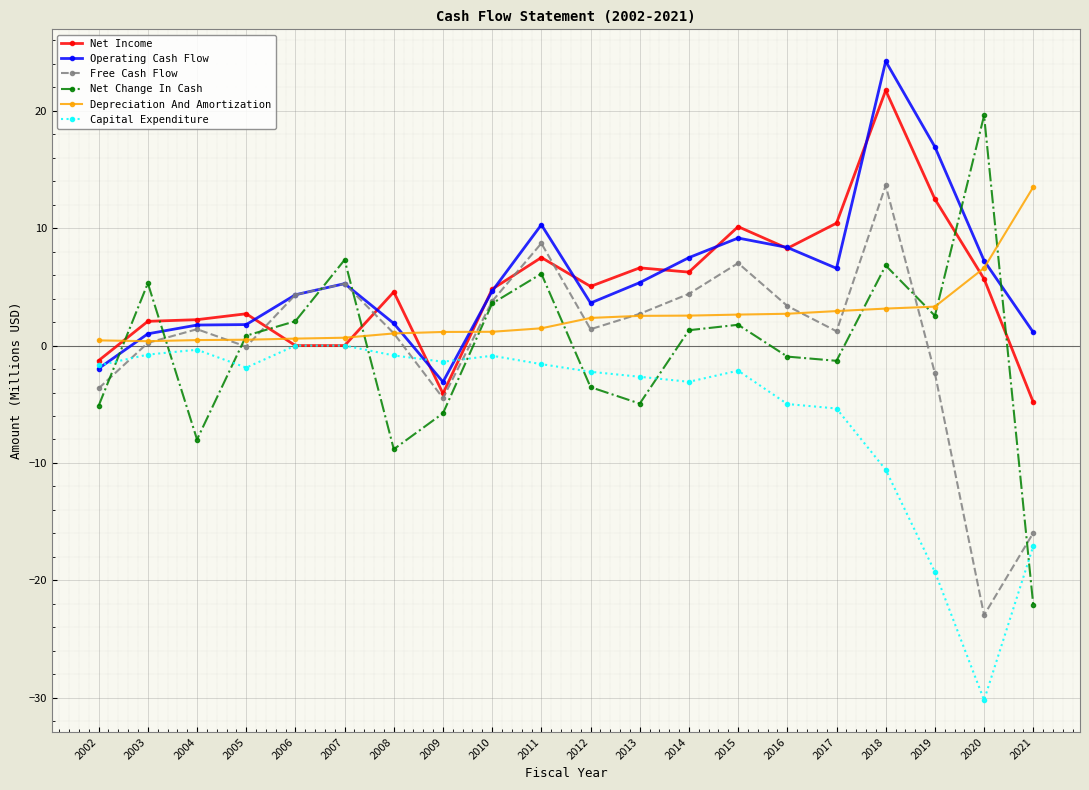

What is the difference between the highest and lowest values at 2014?

10.6